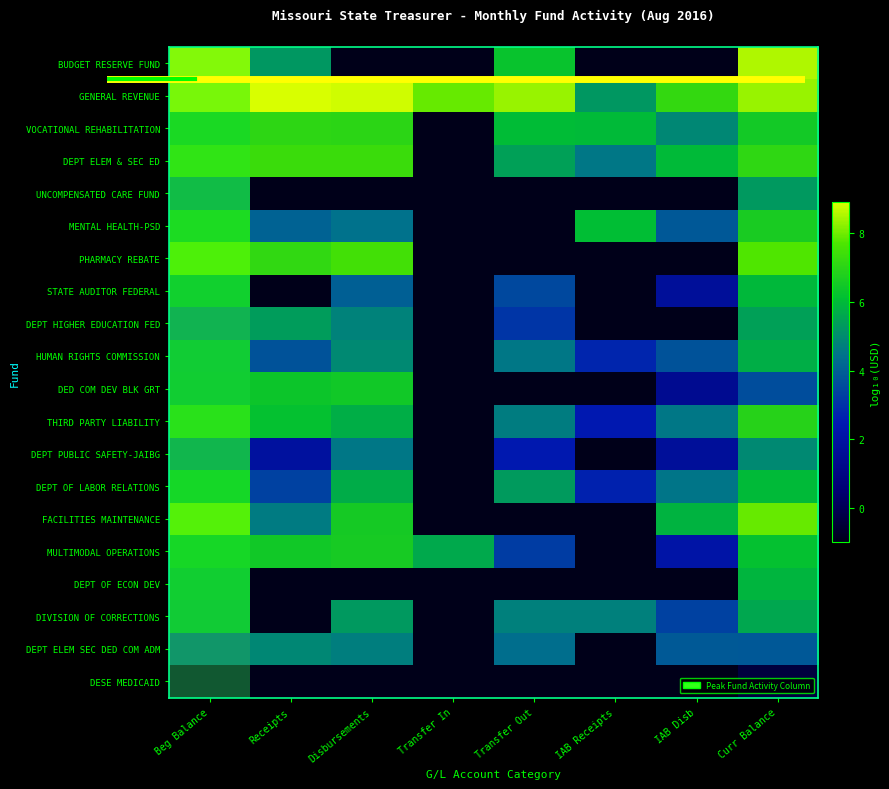

Which has a higher value, Curr Balance or IAB Disb?

Curr Balance